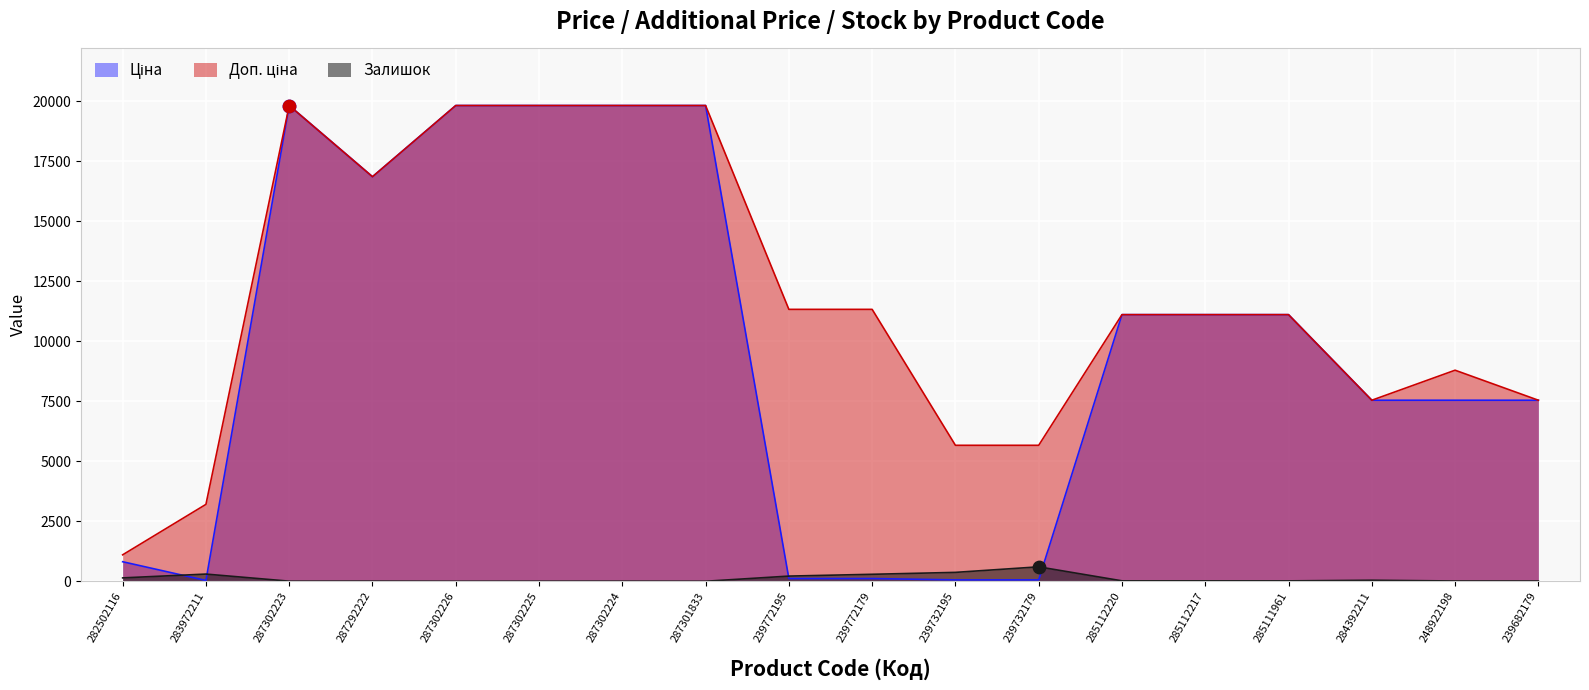

At how many categories does at least one series exceed 4632?

16